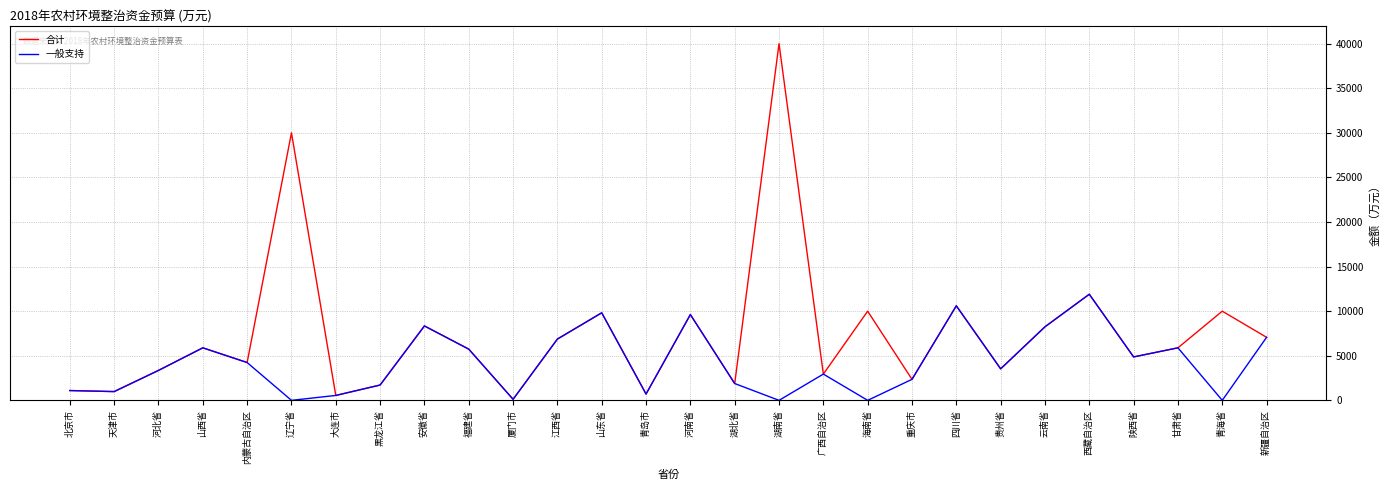

What is the minimum value for 合计?

118